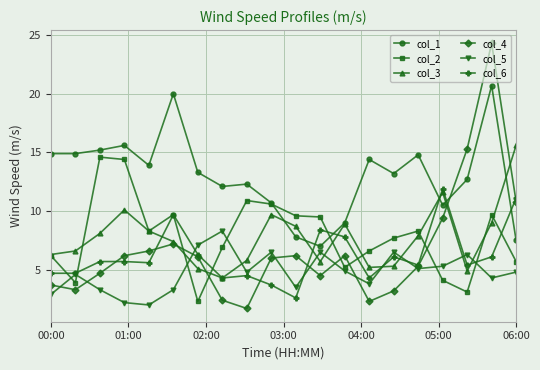

What is the maximum value shown in the chart?

24.3